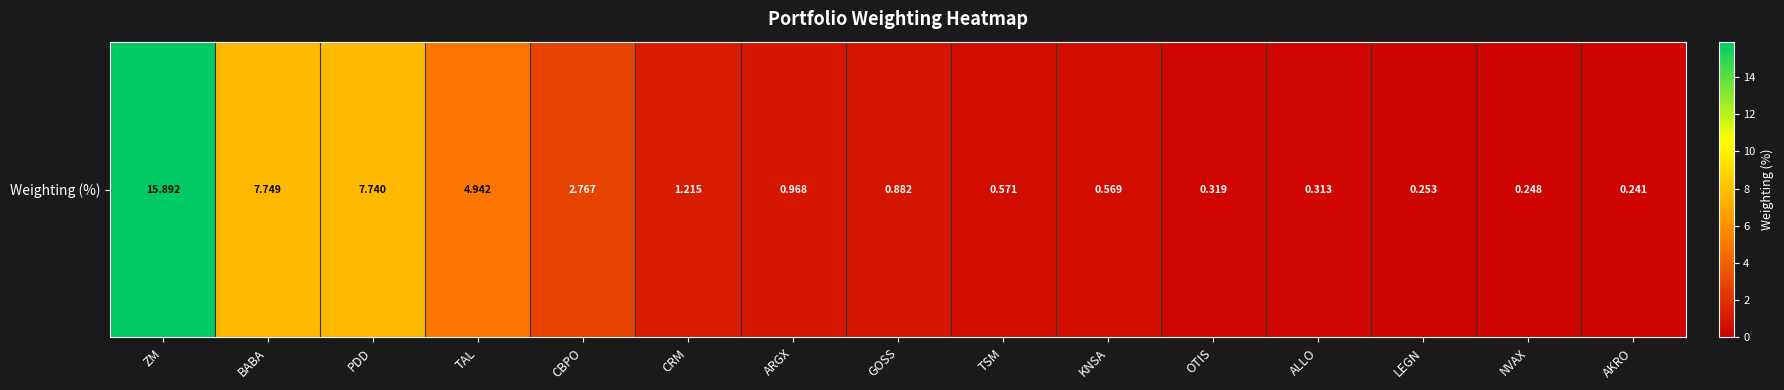

Reading left to right, transcribe all the data shown in this chart.

15.9	7.7	7.7	4.9	2.8	1.2	1.0	0.9	0.6	0.6	0.3	0.3	0.3	0.2	0.2